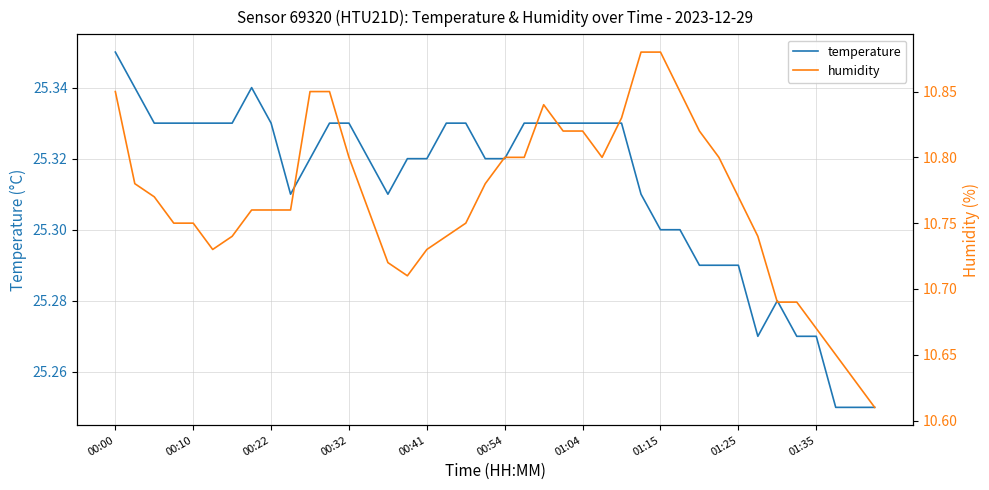

What is the average value of the humidity series?

10.8